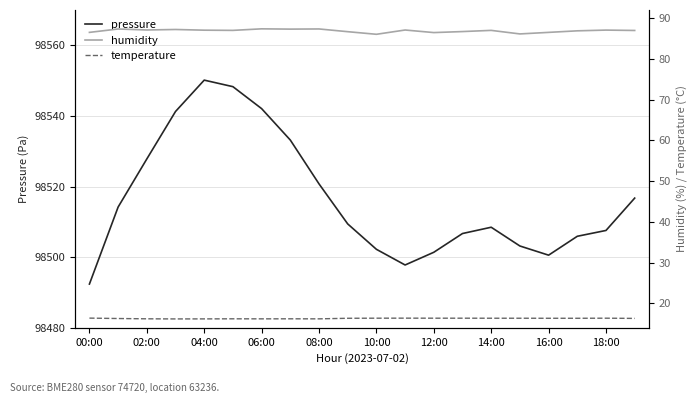

True or false: temperature and humidity intersect in this chart.

False